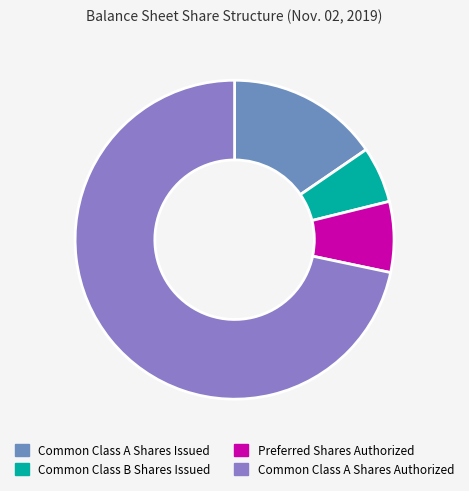

Combined, do Preferred Shares Authorized and Common Class A Shares Authorized account for over 50%?

Yes